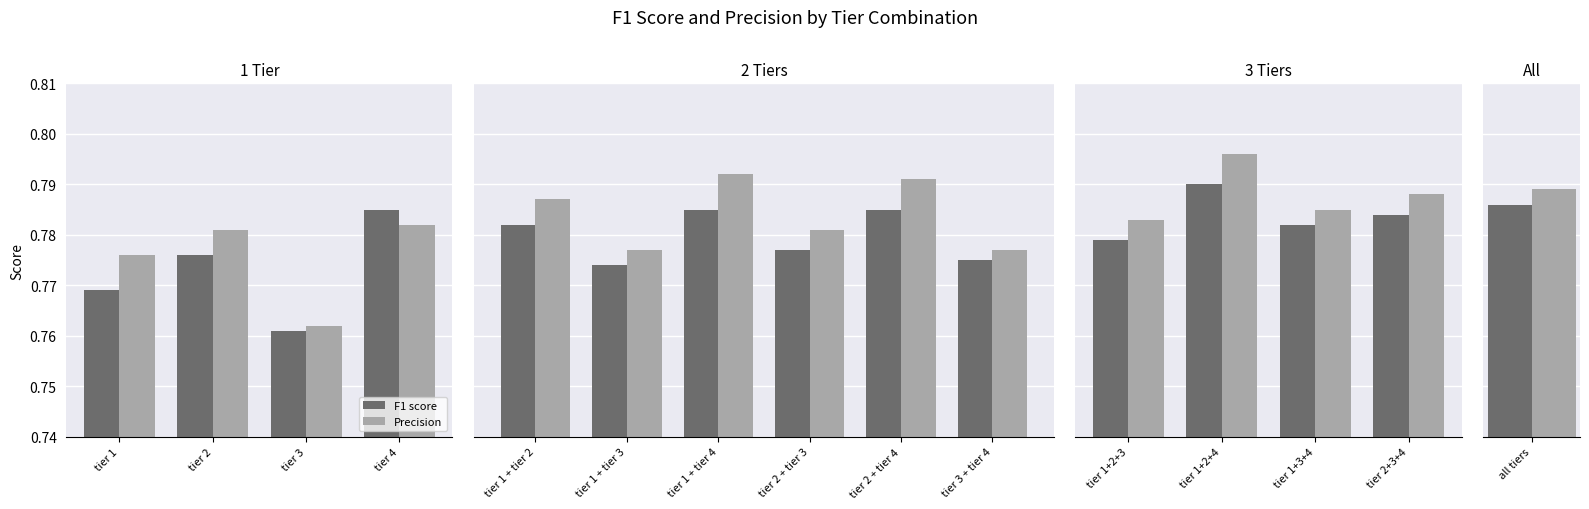

What are all the series names shown in the legend?

F1 score, Precision